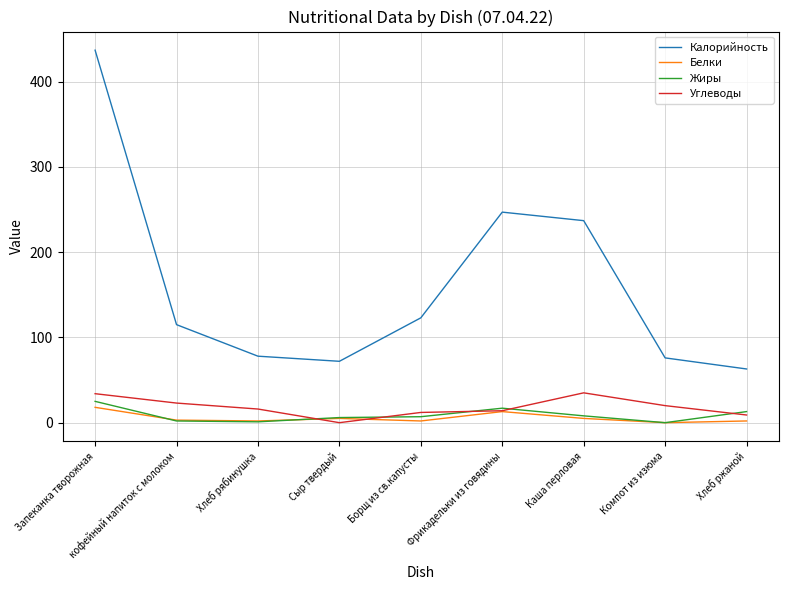

At which category is the sum across all series the highest?

Запеканка творожная